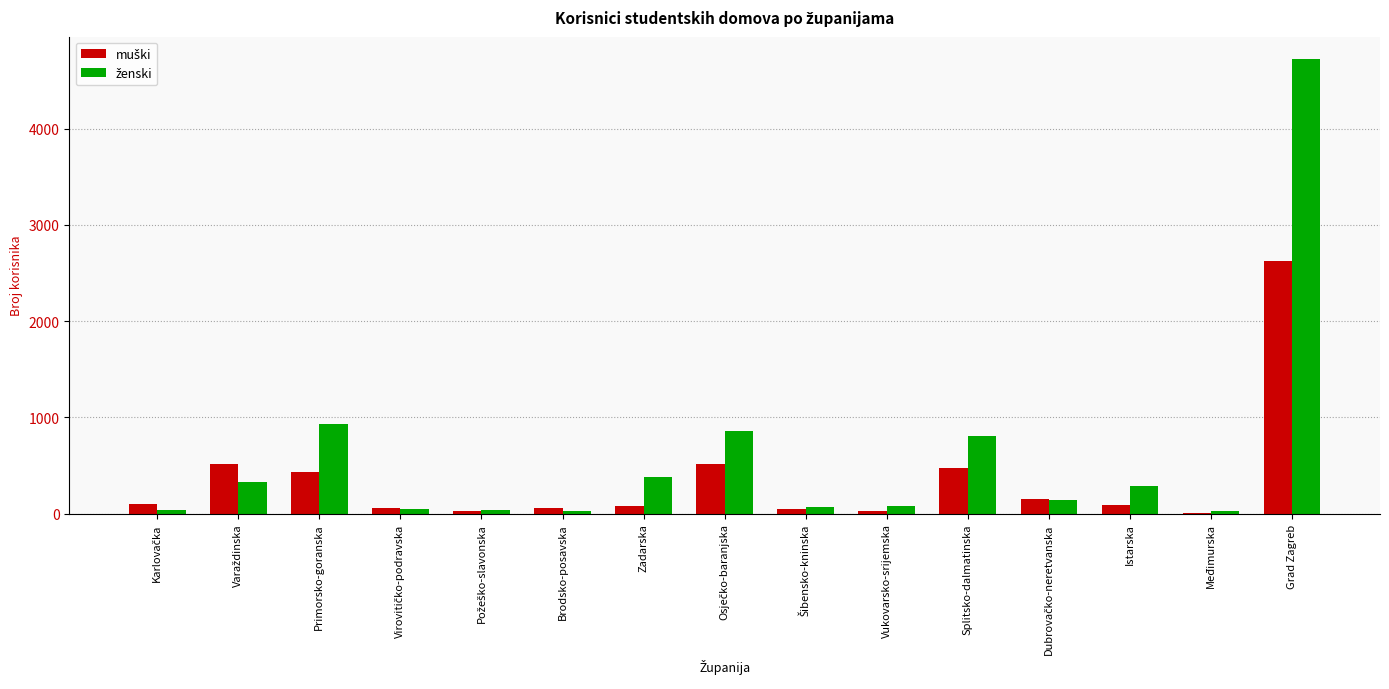

Are the bars grouped side by side (vs. stacked)?

Yes